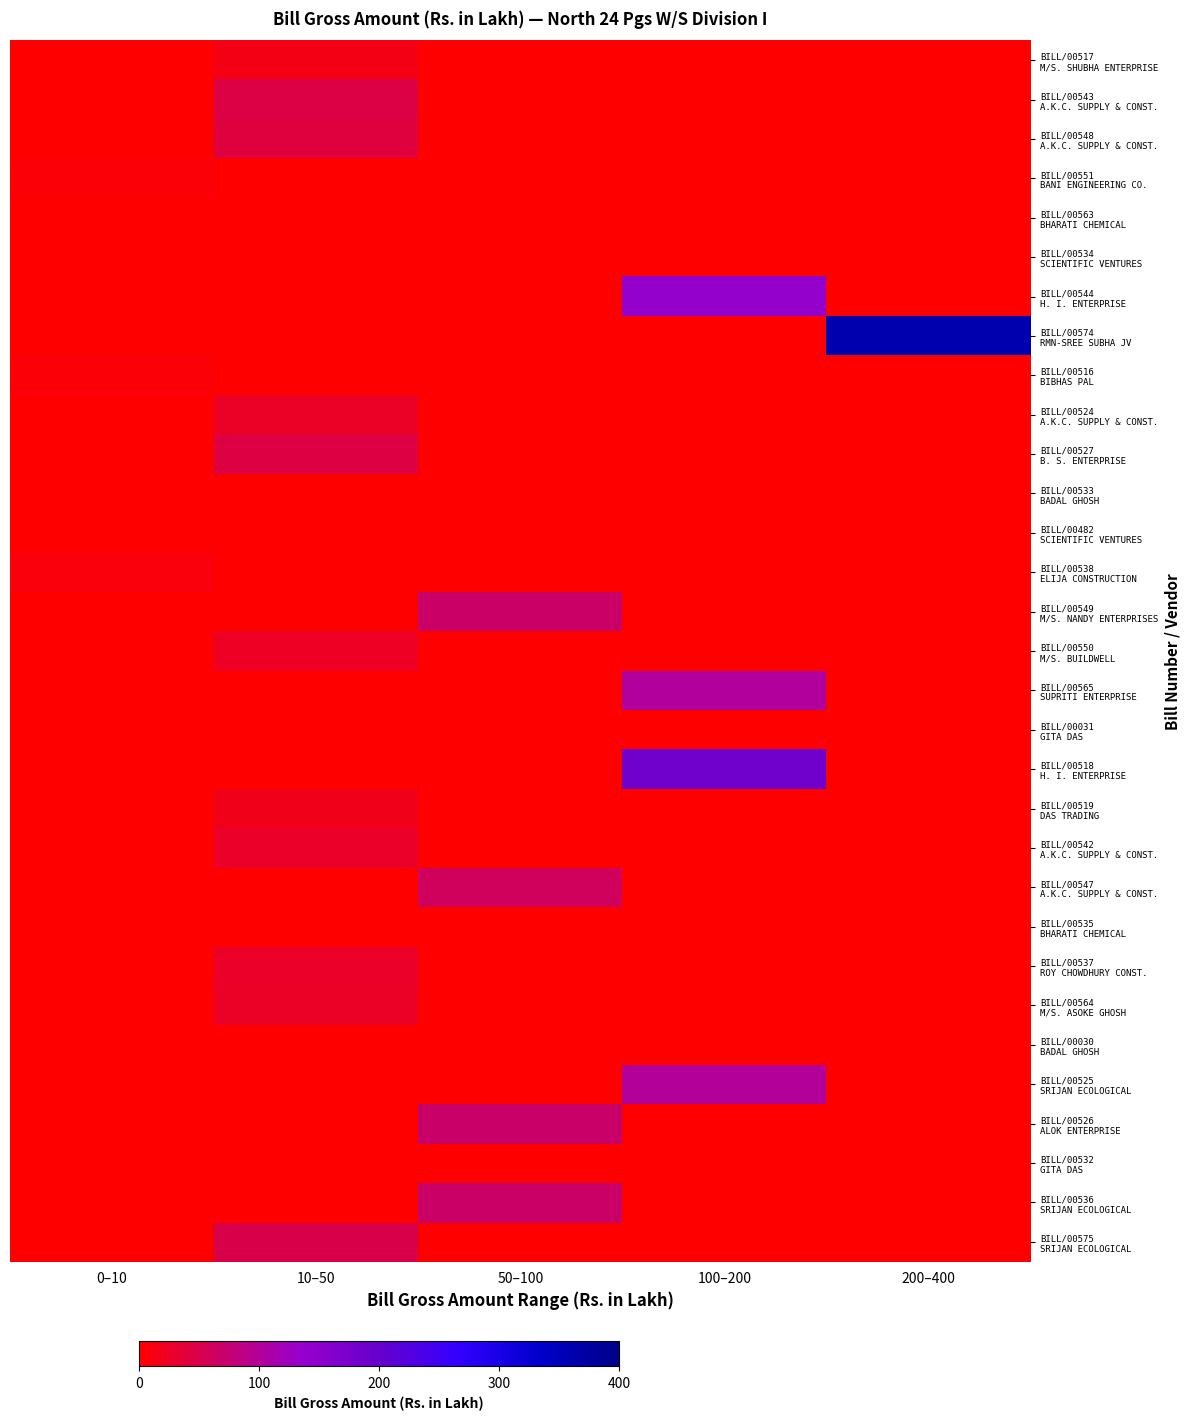

At which category does the chart reach its peak across all series?

200–400